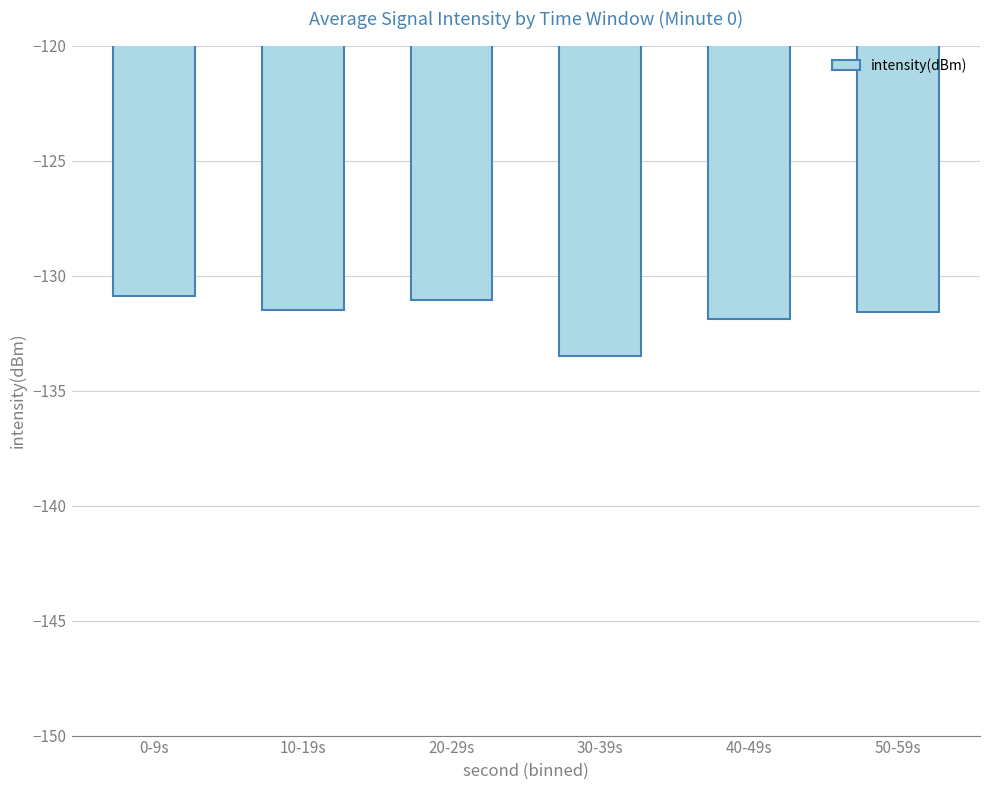

How many distinct data groups are displayed?

1